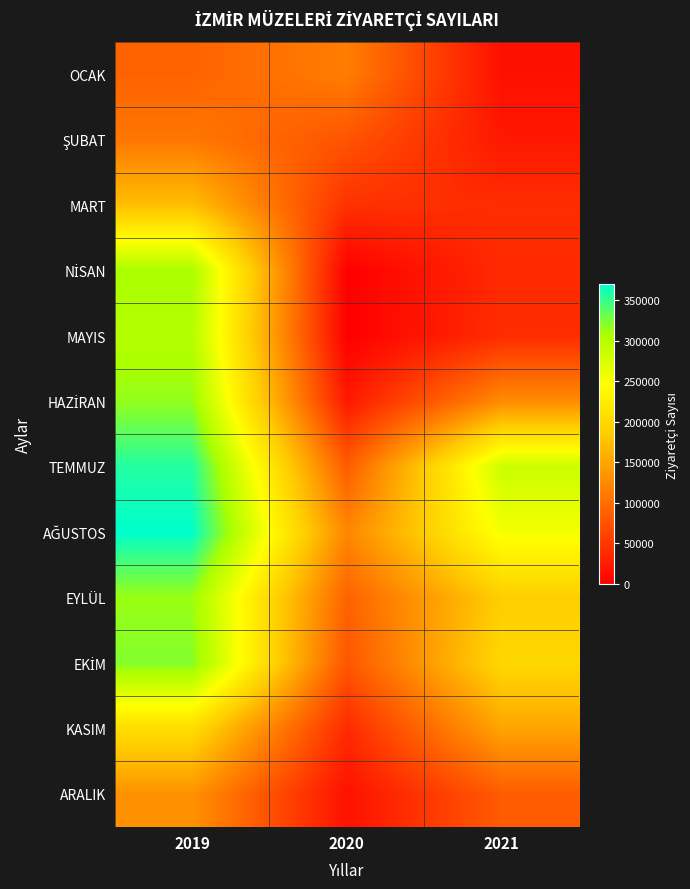

At which category is the sum across all series the highest?

2019